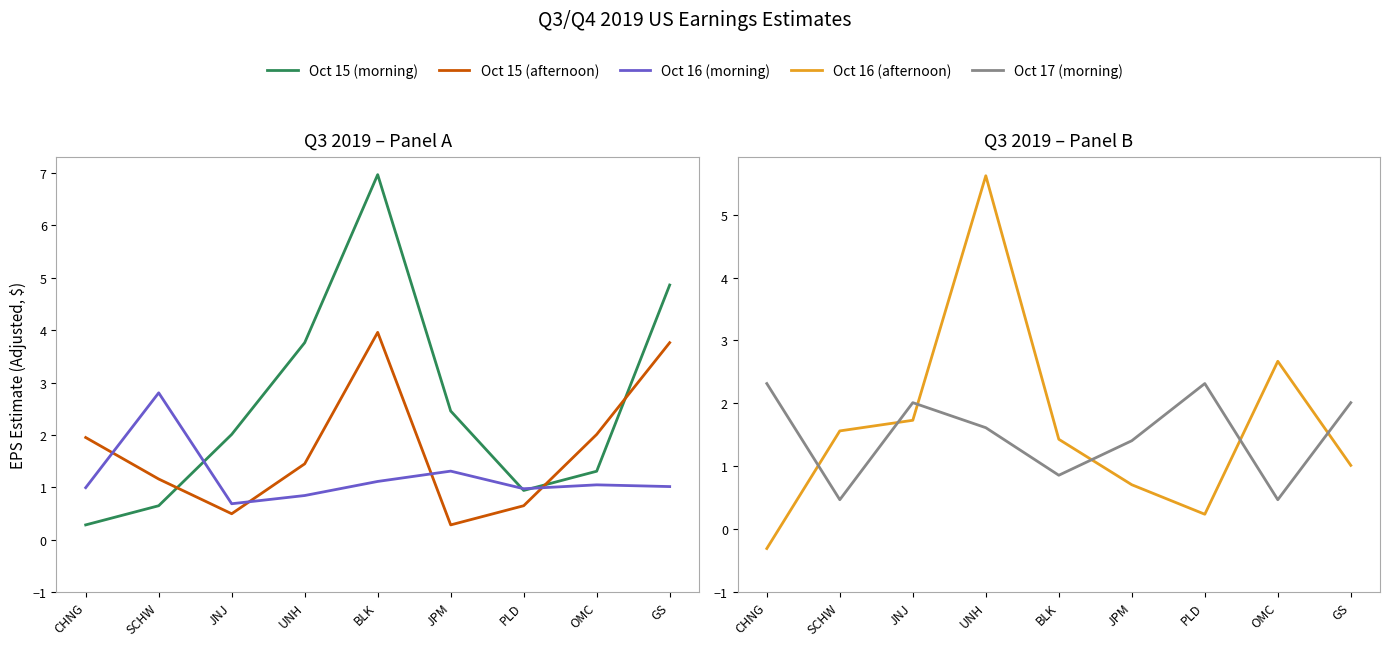

Reading left to right, list all the values displayed in this chart.

Oct 15 (morning): 0.3	0.6	2.0	3.8	7.0	2.5	0.9	1.3	4.9
Oct 15 (afternoon): 1.9	1.2	0.5	1.4	4.0	0.3	0.6	2.0	3.8
Oct 16 (morning): 1.0	2.8	0.7	0.8	1.1	1.3	1.0	1.0	1.0
Oct 16 (afternoon): -0.3	1.6	1.7	5.6	1.4	0.7	0.2	2.7	1.0
Oct 17 (morning): 2.3	0.5	2.0	1.6	0.9	1.4	2.3	0.5	2.0